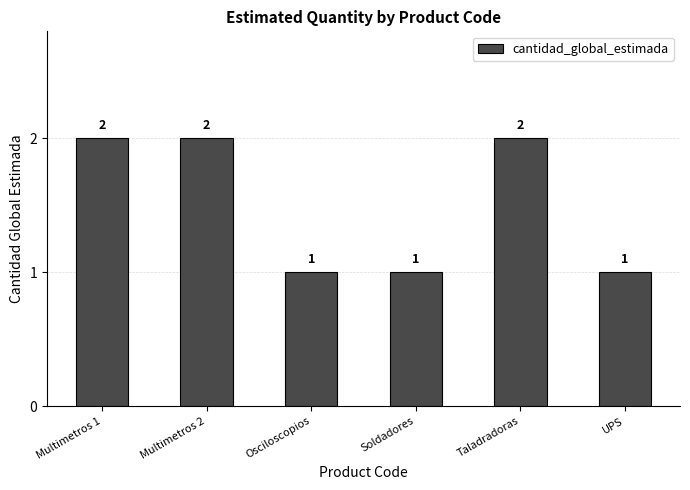

Approximately how many times larger is the value at Osciloscopios compared to Soldadores?

1.0